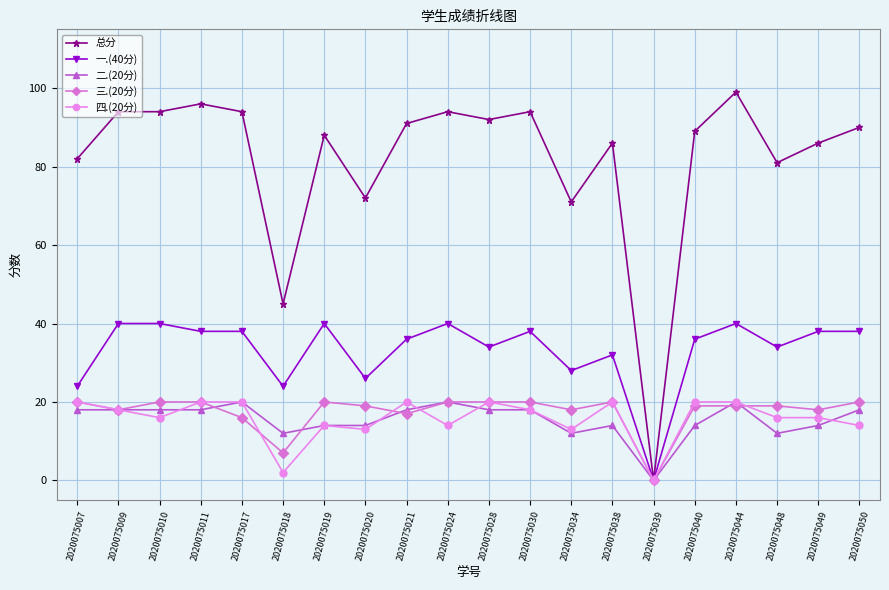

Where does the 四.(20分) series first go above 18?

2020075007